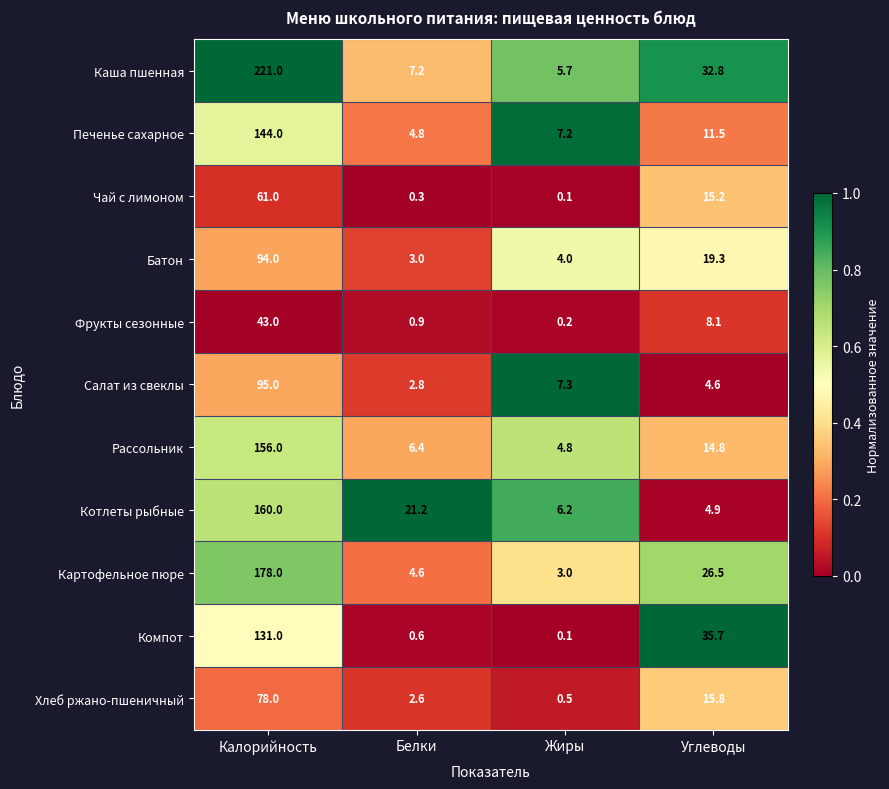

Which category has the highest value across all series?

Калорийность